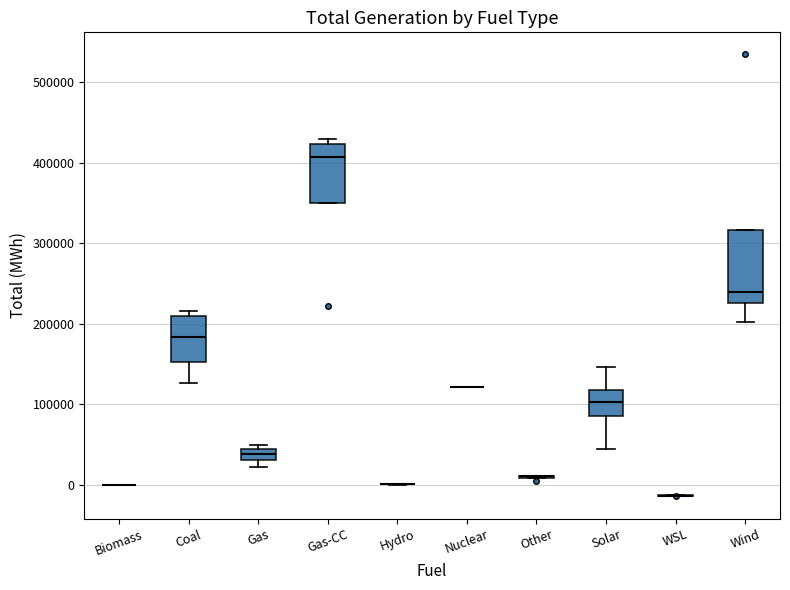

Which box is the tallest, from its lower edge to its upper edge?

Wind